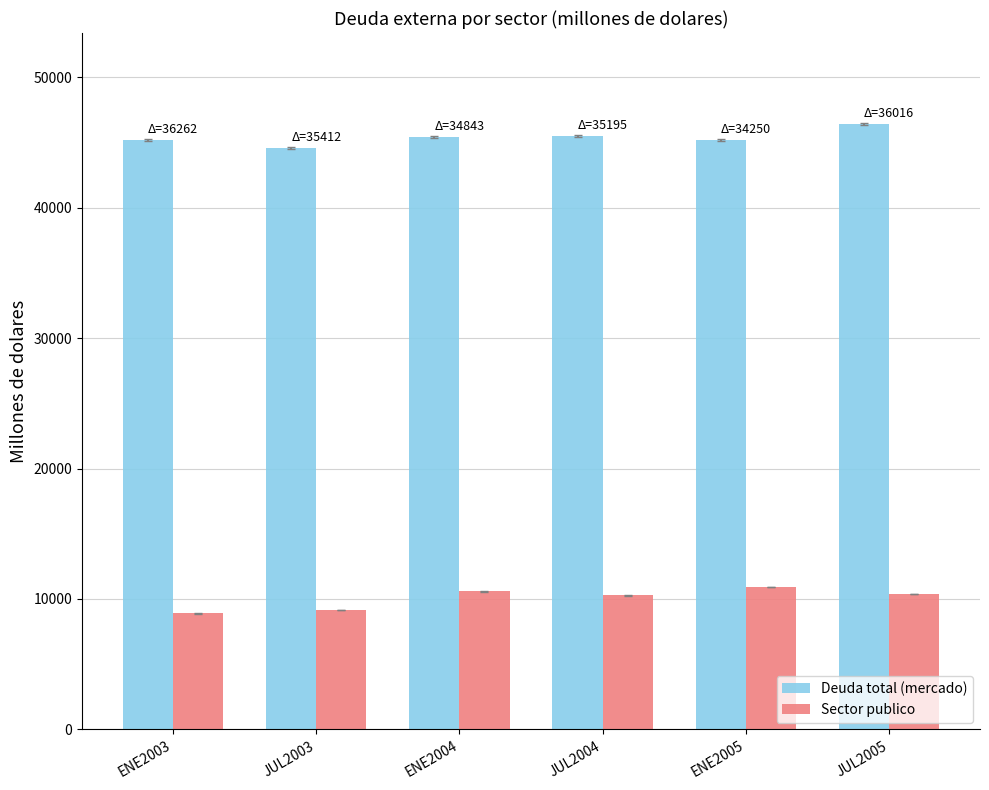

Where does the Sector publico series first go above 10398?

ENE2004